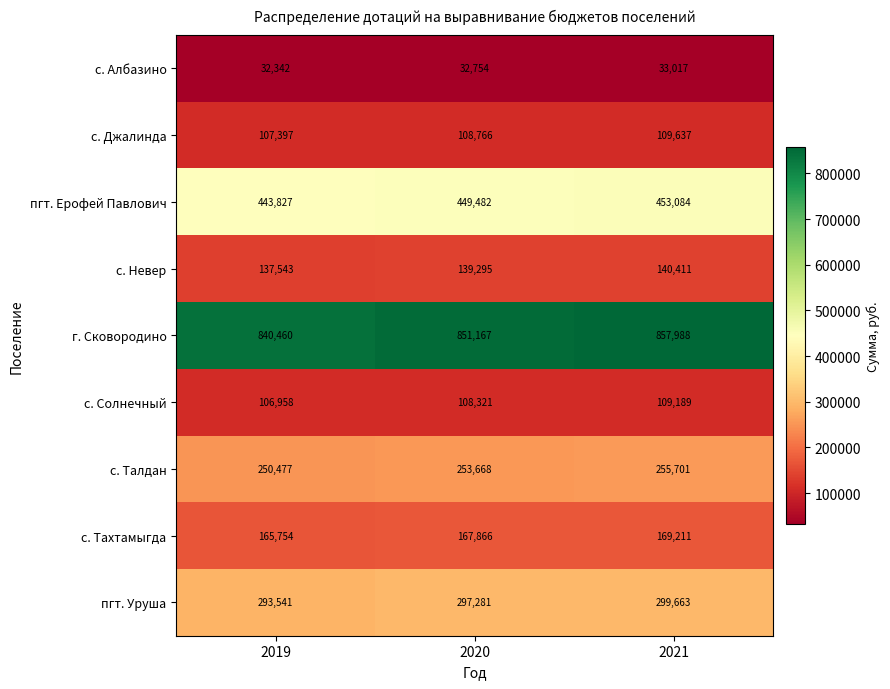

Rank the series by their maximum value, from highest to lowest.

г. Сковородино, пгт. Ерофей Павлович, пгт. Уруша, с. Талдан, с. Тахтамыгда, с. Невер, с. Джалинда, с. Солнечный, с. Албазино